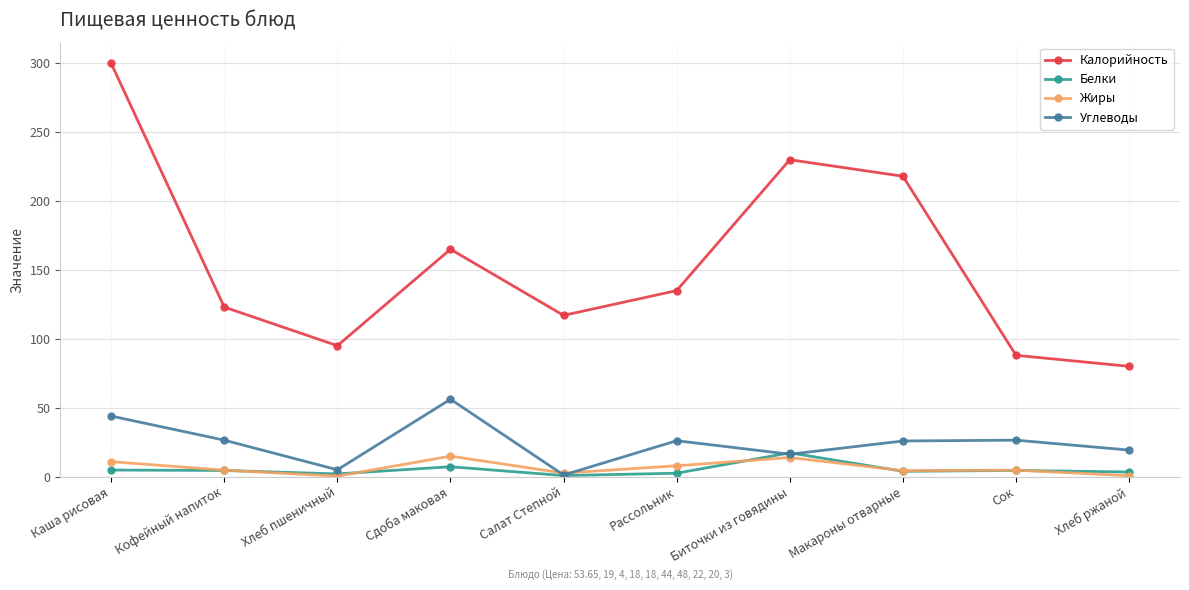

Is it true that Углеводы equals 15.0 at Кофейный напиток?

False